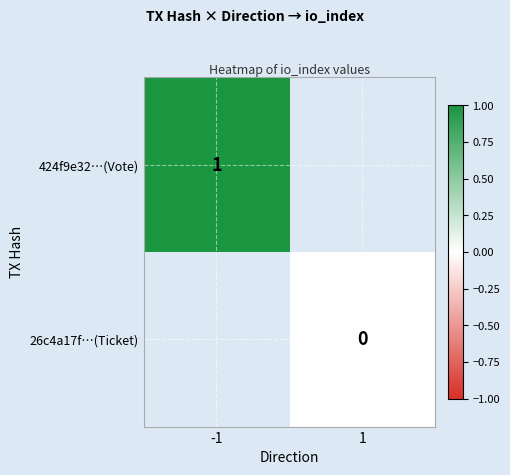

True or false: 424f9e32…(Vote) has a value of 1 at -1.

True